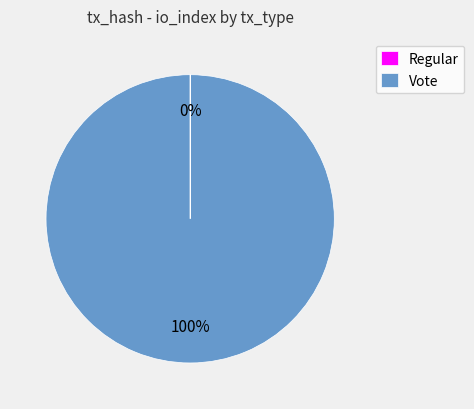

True or false: Vote accounts for 100% of the total.

True